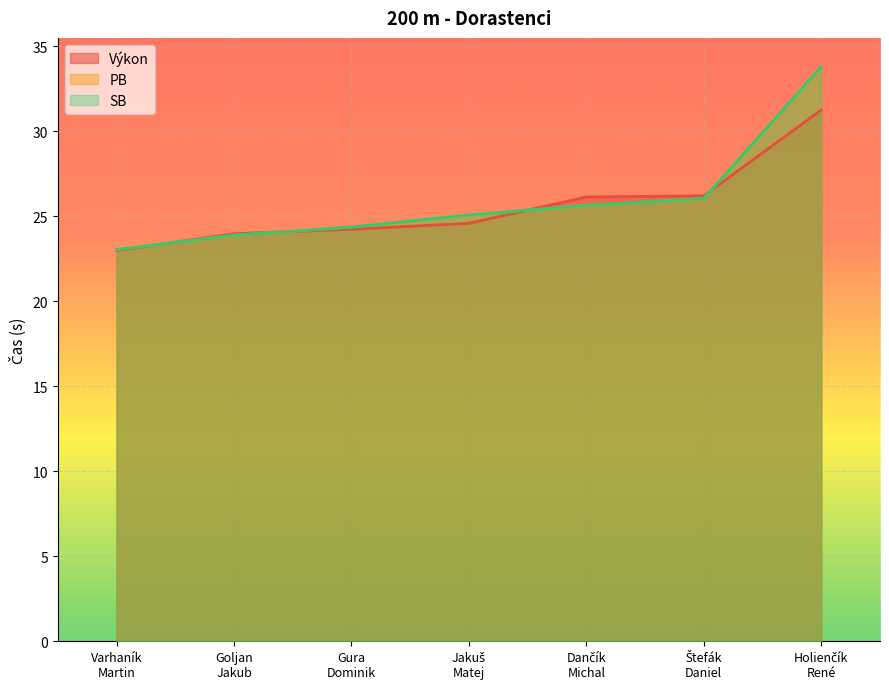

At which category is the sum across all series the highest?

Holienčík
René